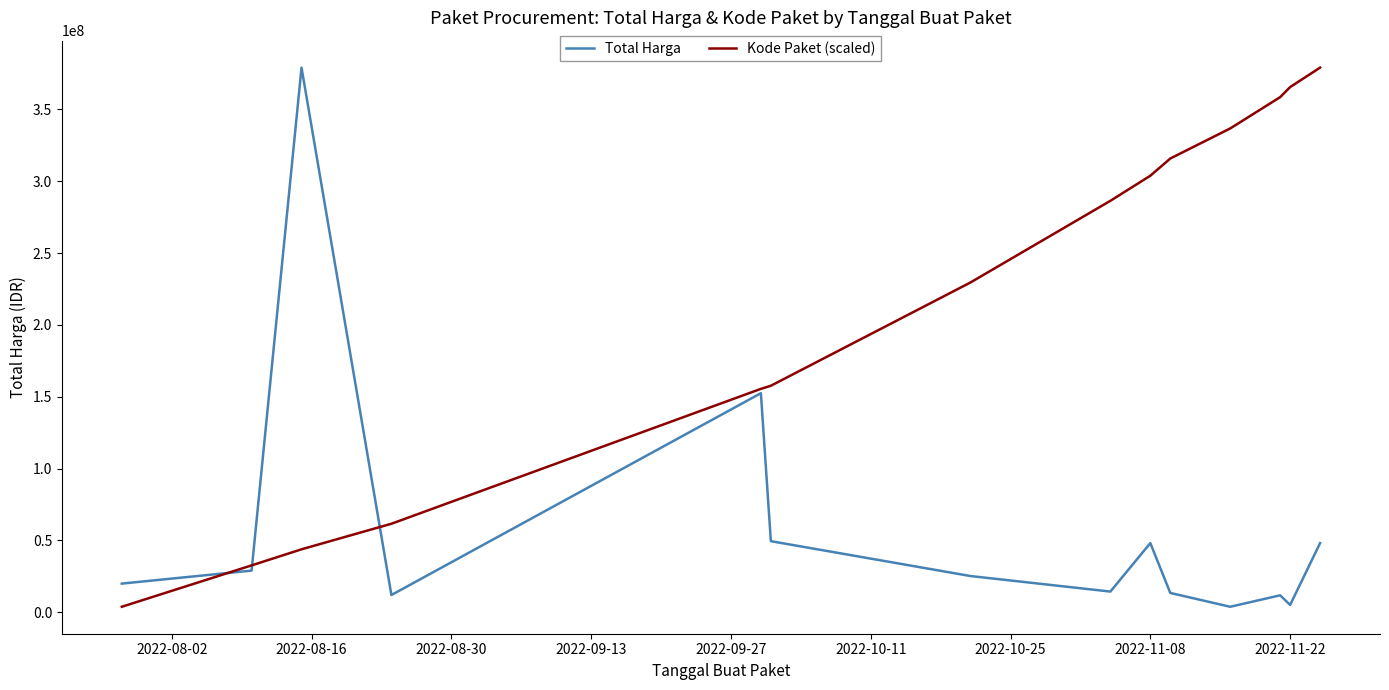

How many distinct data groups are displayed?

2